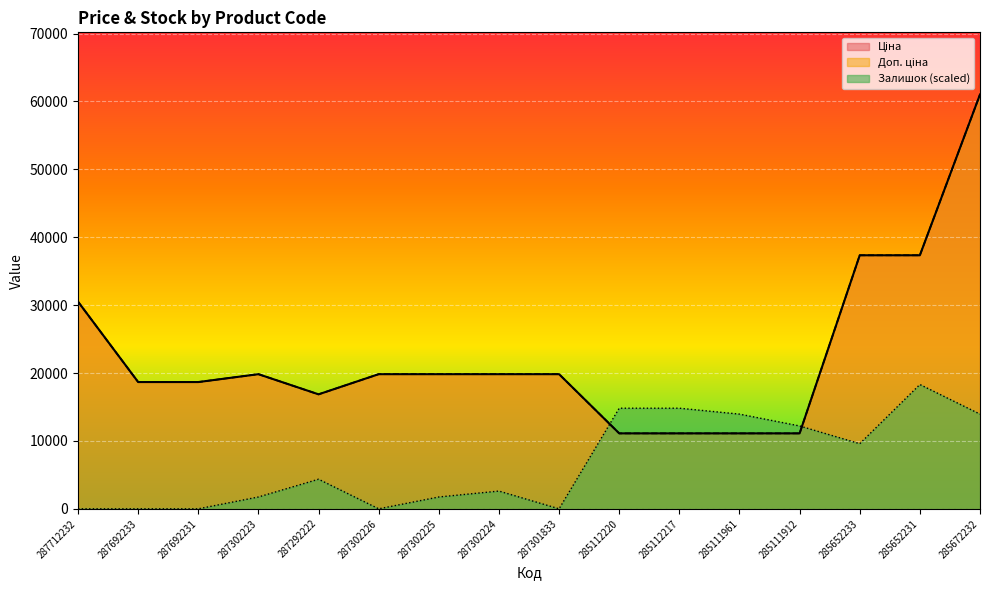

True or false: Доп. ціна and Ціна cross at least once.

False